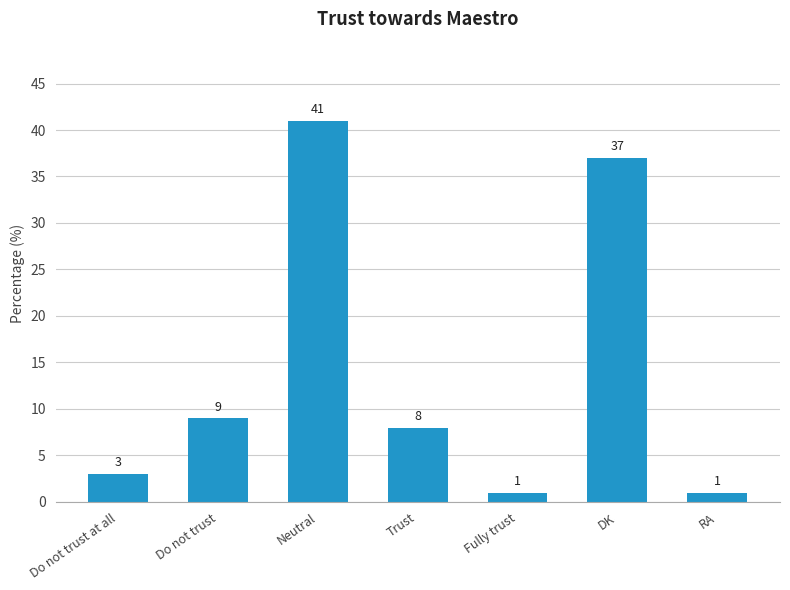

The value at DK is 37. True or false?

True